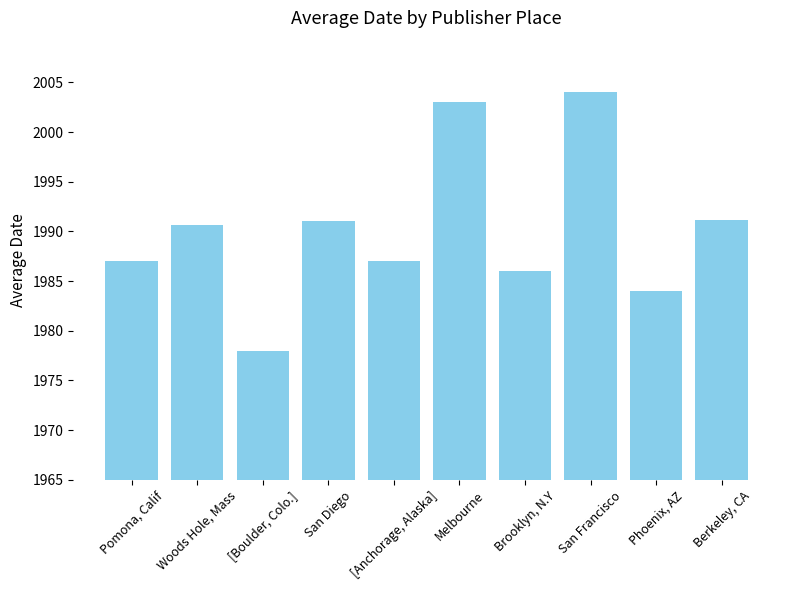

What value does the data have at Berkeley, CA?

1991.2